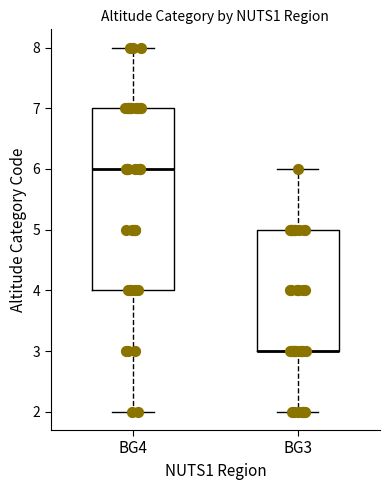

Reading left to right, read every box against the y-axis: the position of its median line, the range the box covers, and the ends of its whiskers. The values are not printed on the chart, so give them approximately, as read against the axis.

BG4: median 6, box 4 to 7, whiskers 2 to 8
BG3: median 3 (drawn on the box's lower edge), box 3 to 5, whiskers 2 to 6